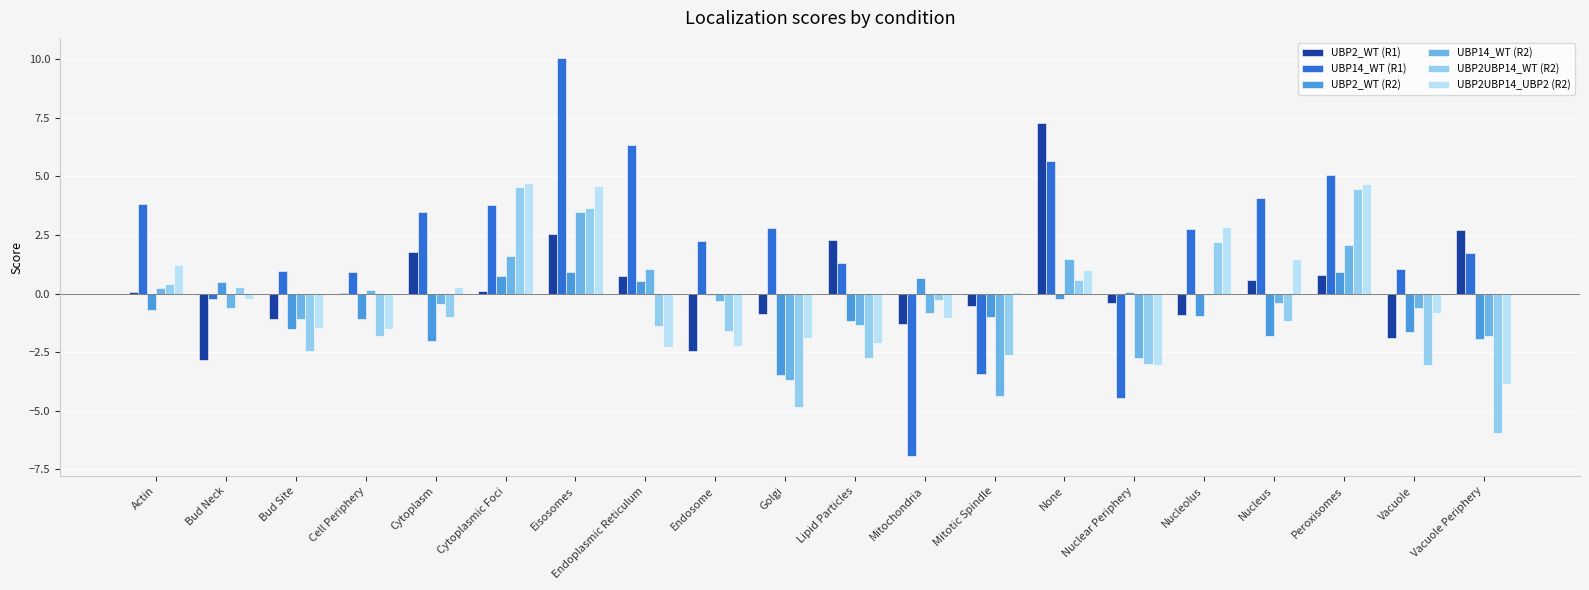

How many positive values does the UBP2UBP14_WT (R2) series have?

7